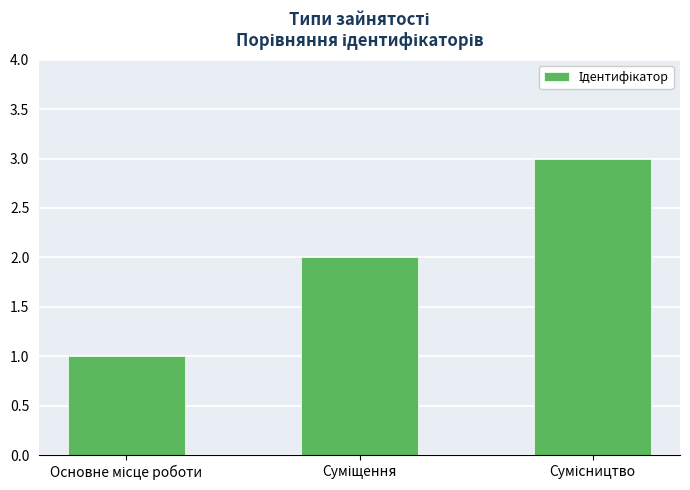

What is the maximum value shown in the chart?

3